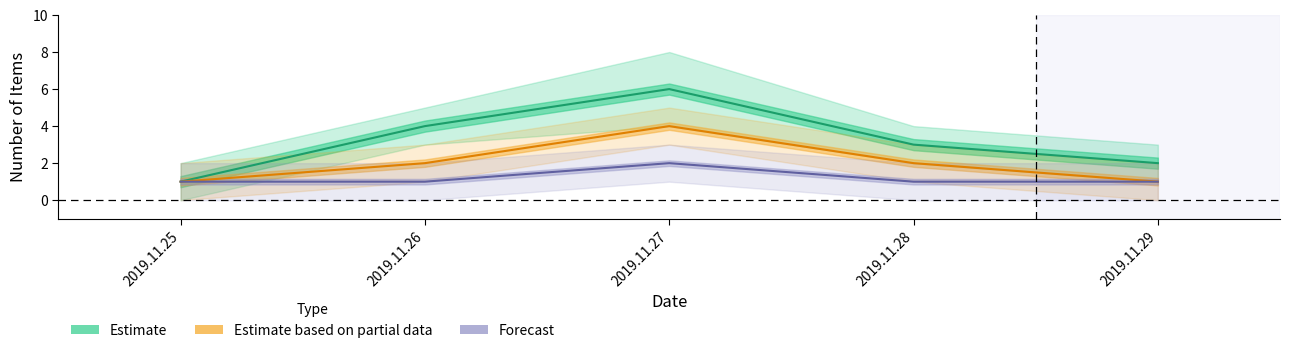

How many data points does each series have?

5